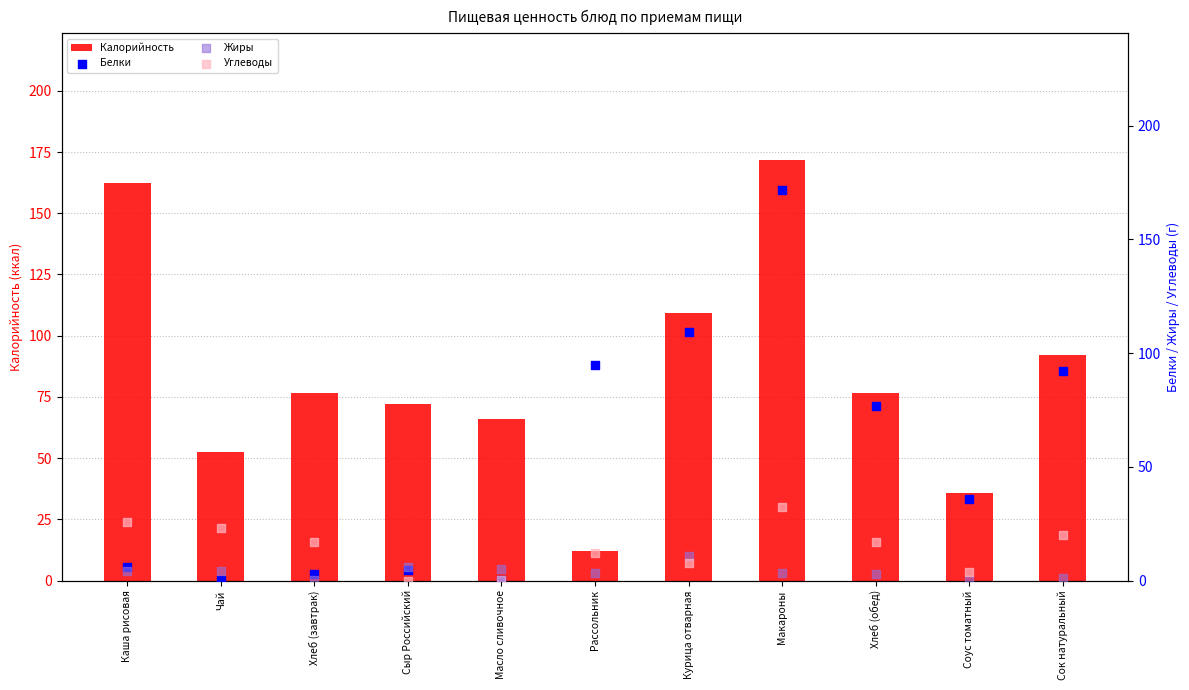

Is the value of Жиры at Сыр Российский greater than the value of Калорийность at Сыр Российский?

No